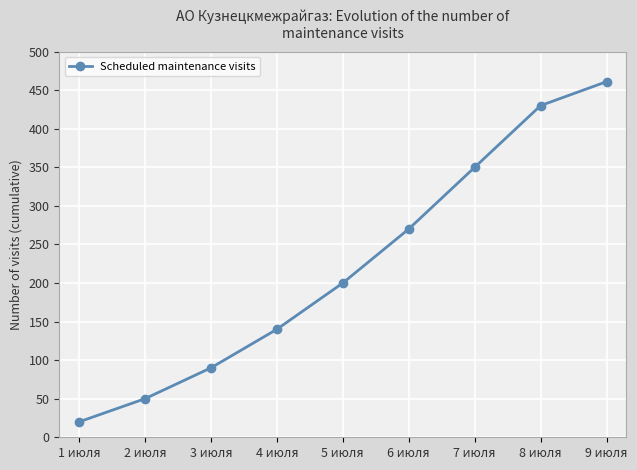

The chart shows a value of 20 at 1 июля. True or false?

True